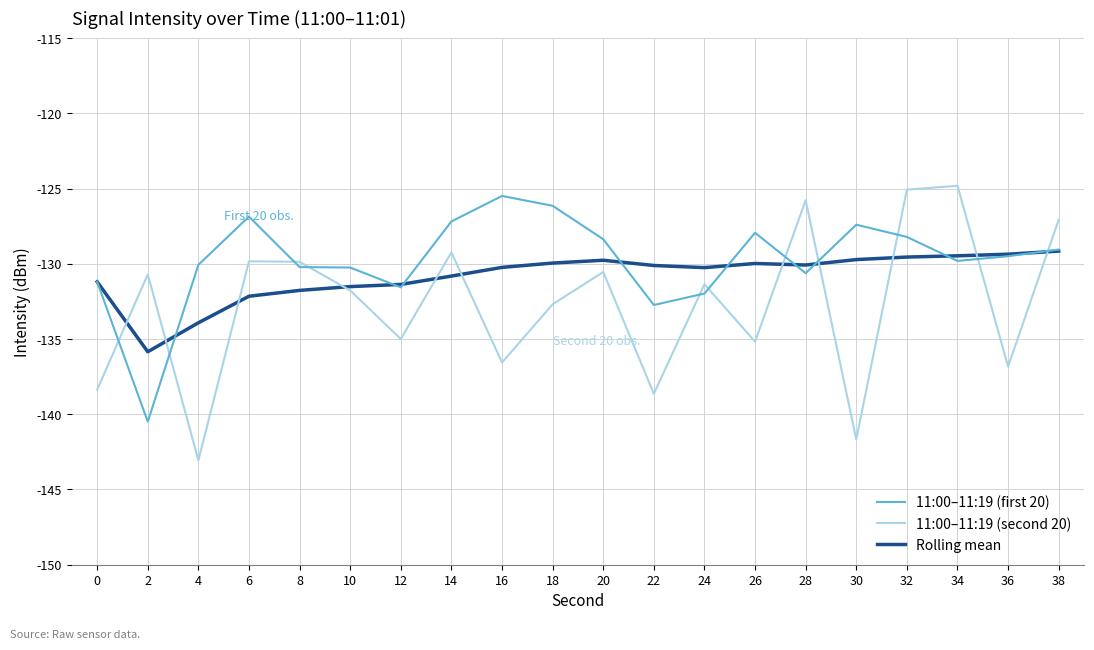

Is it true that 11:00–11:19 (first 20) equals -166.3 at 6?

False